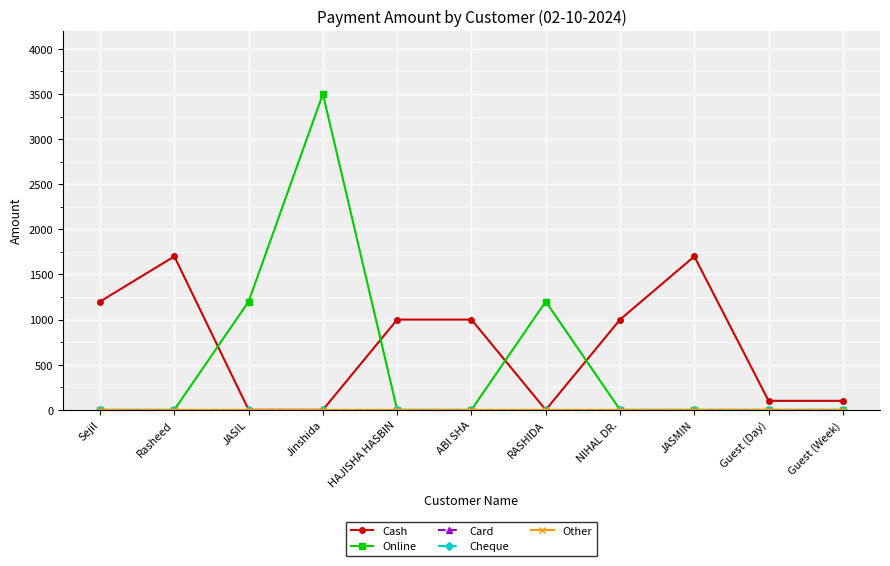

Is this an area chart (filled region under the line)?

No